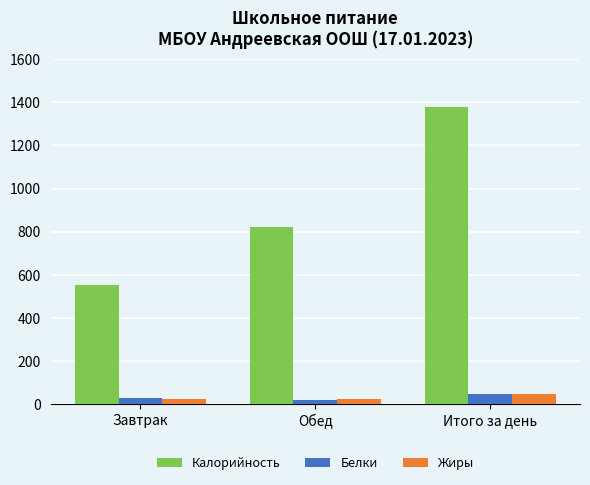

How many values in the Калорийность series are below 821?

1